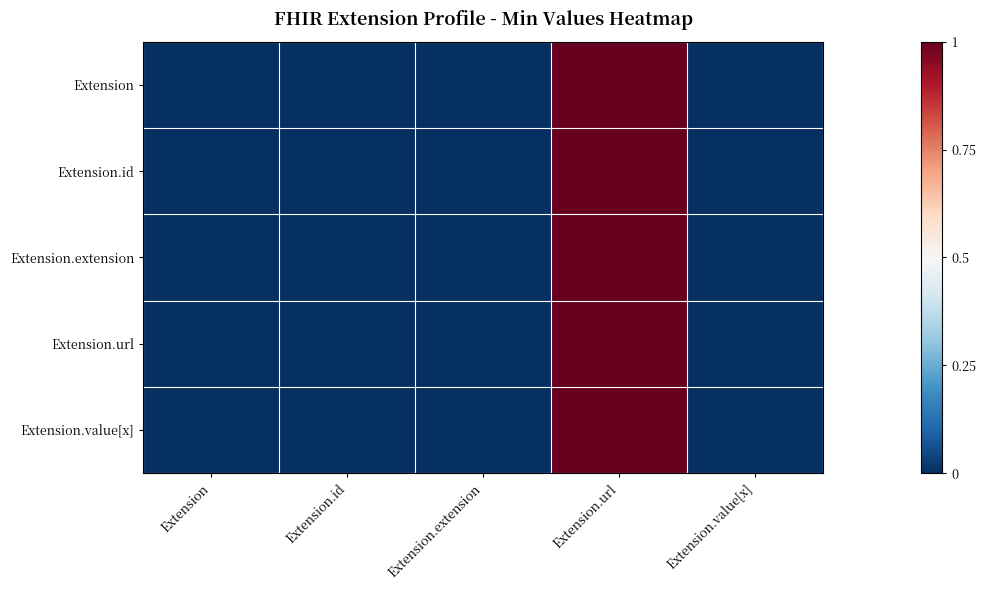

List the series in order of their peak value, highest first.

Extension, Extension.id, Extension.extension, Extension.url, Extension.value[x]